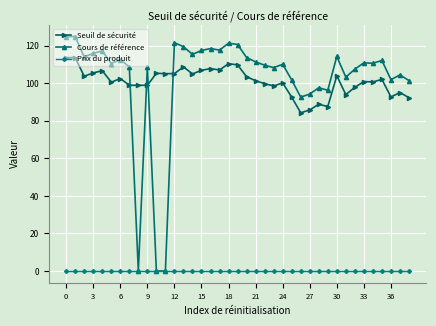

Which series has the largest range (max minus min)?

Cours de référence